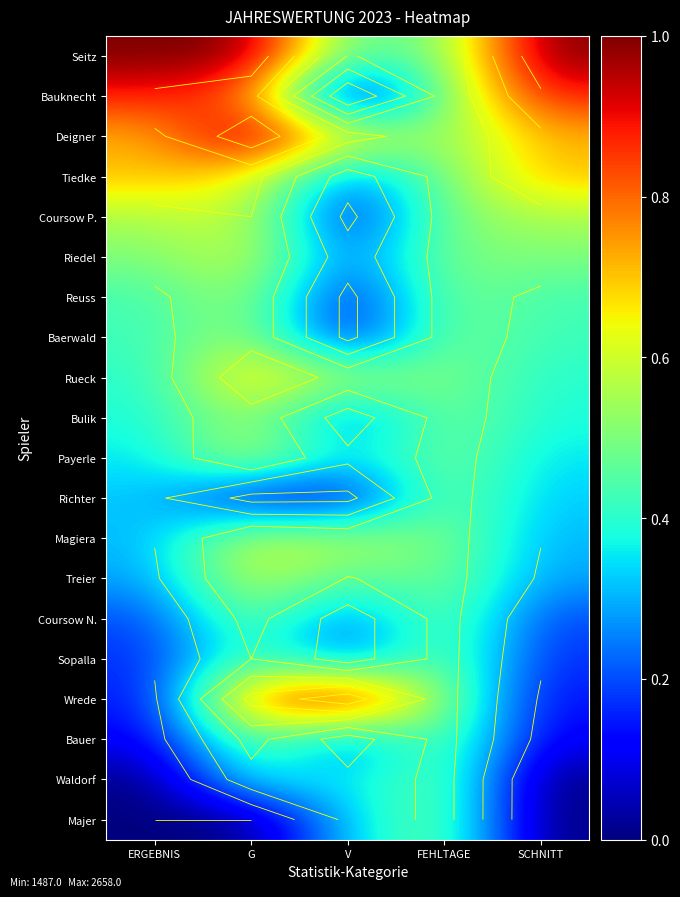

Count the Bauknecht values in the range 0 to 1.

5